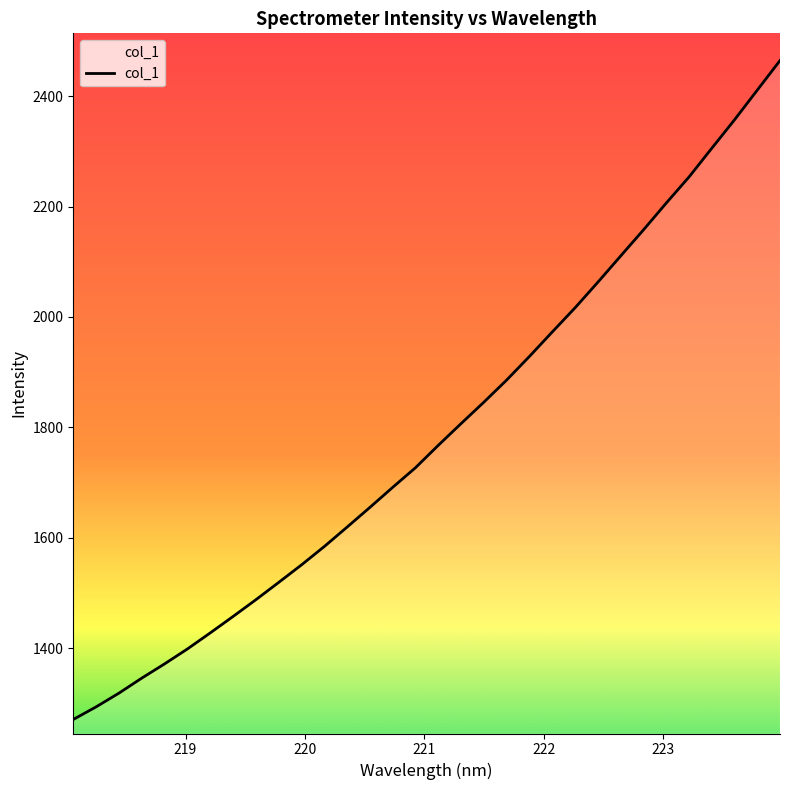

What is the minimum value shown in the chart?

1270.6